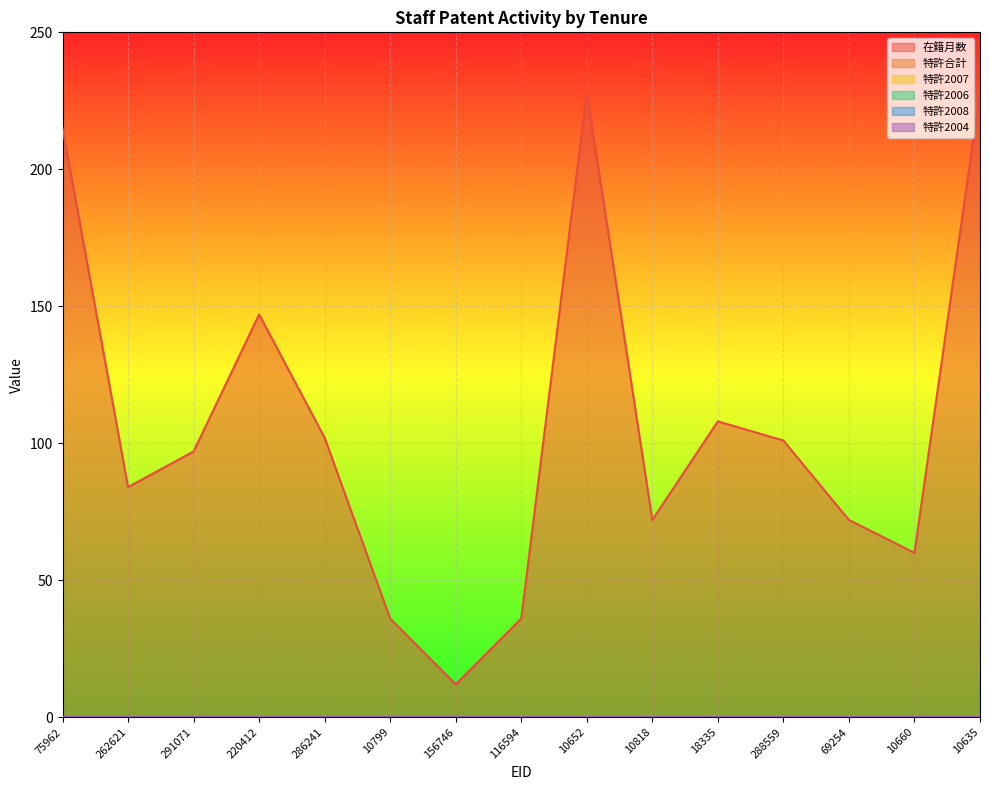

At which category does 在籍月数 reach its first local valley?

262621